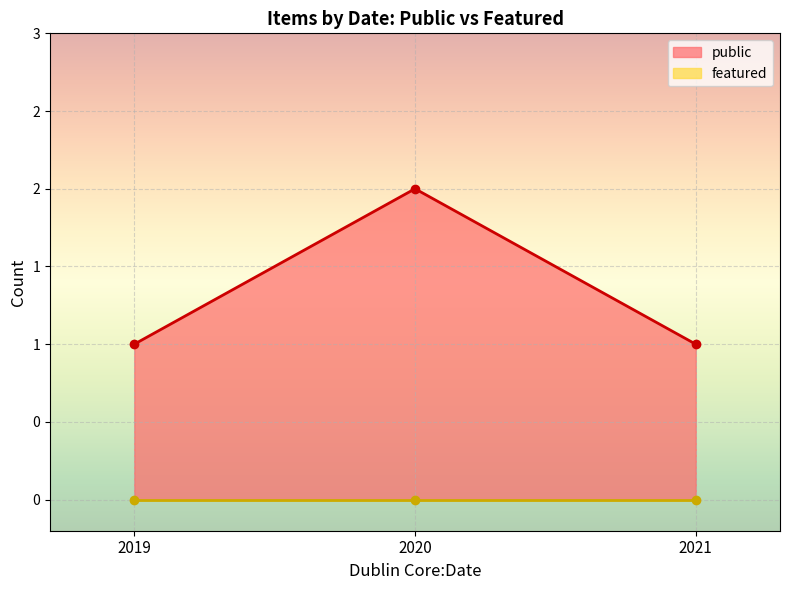

List the series in order of their overall mean, lowest first.

featured, public